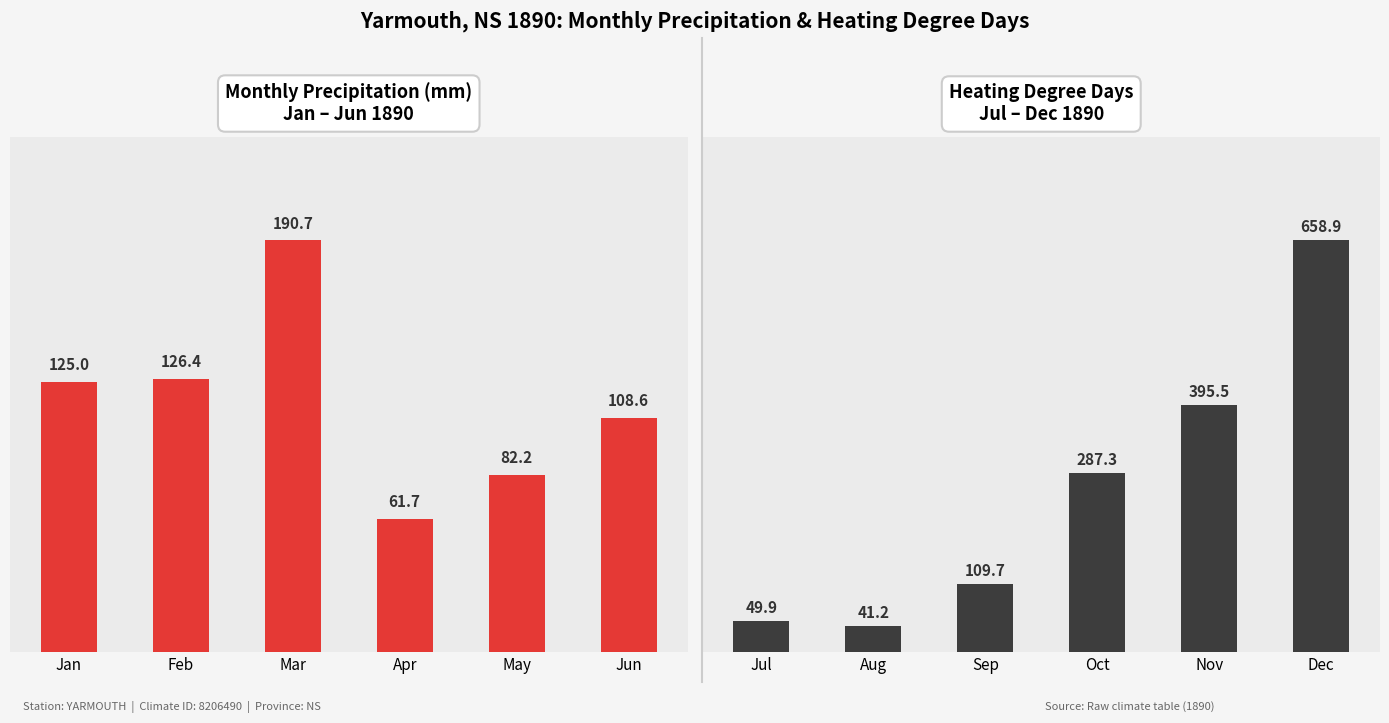

How many data points in Precipitation (mm) are less than 125?

3